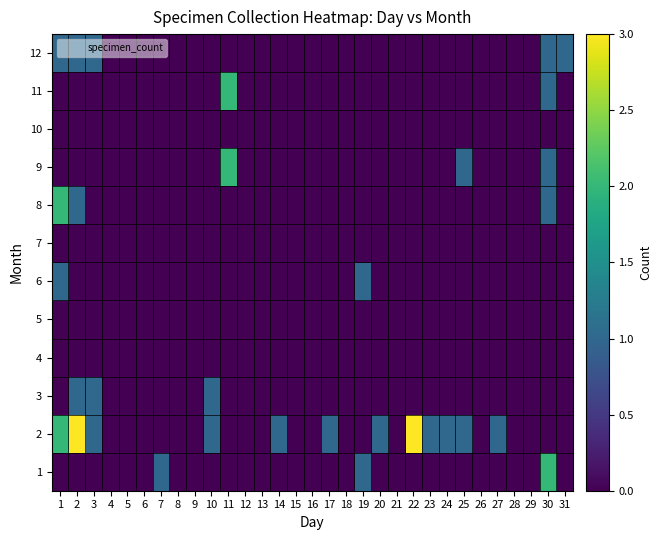

Count the number of data series in this chart.

12